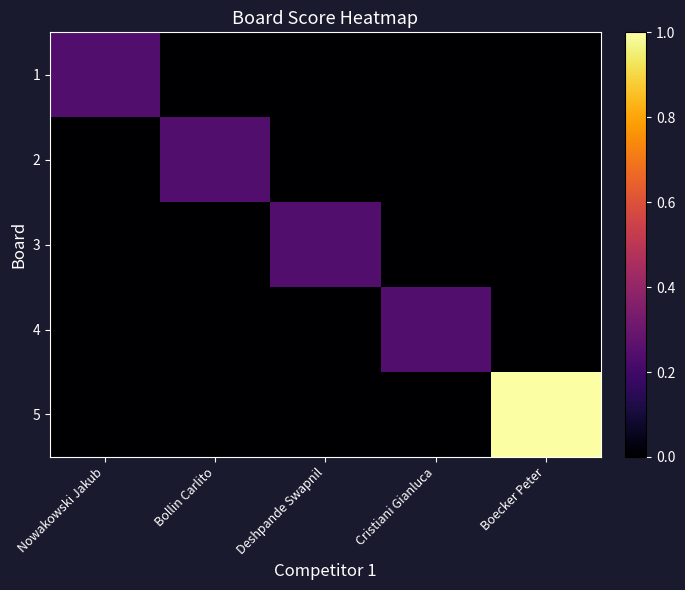

Which series has the widest spread of values?

5